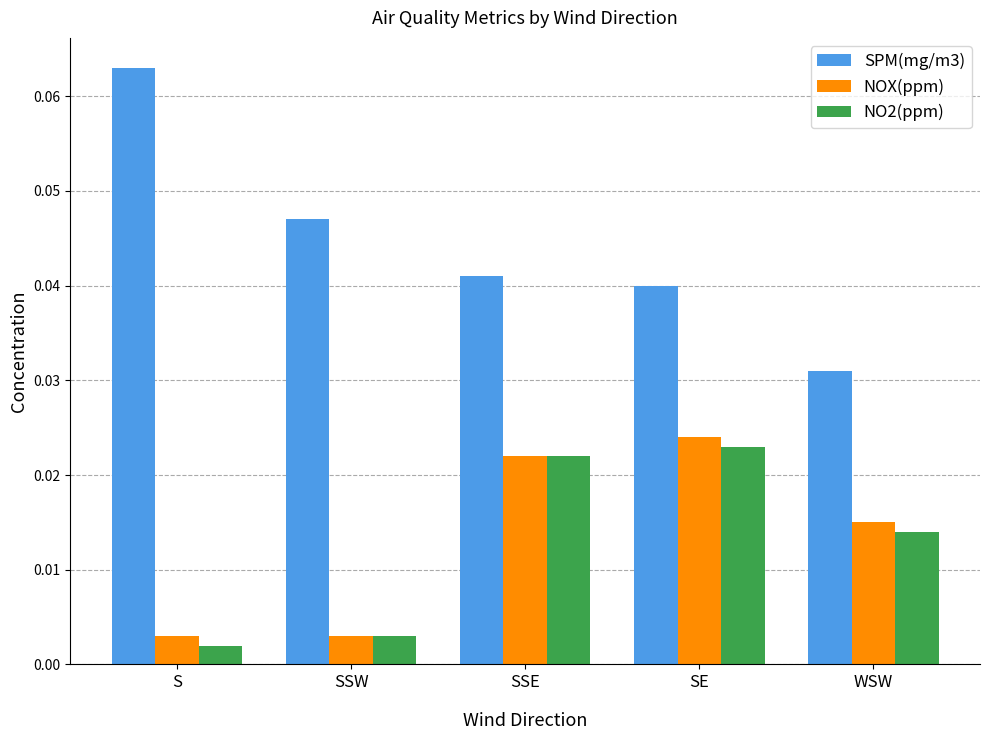

Which category has the highest value in the NOX(ppm) series?

SE